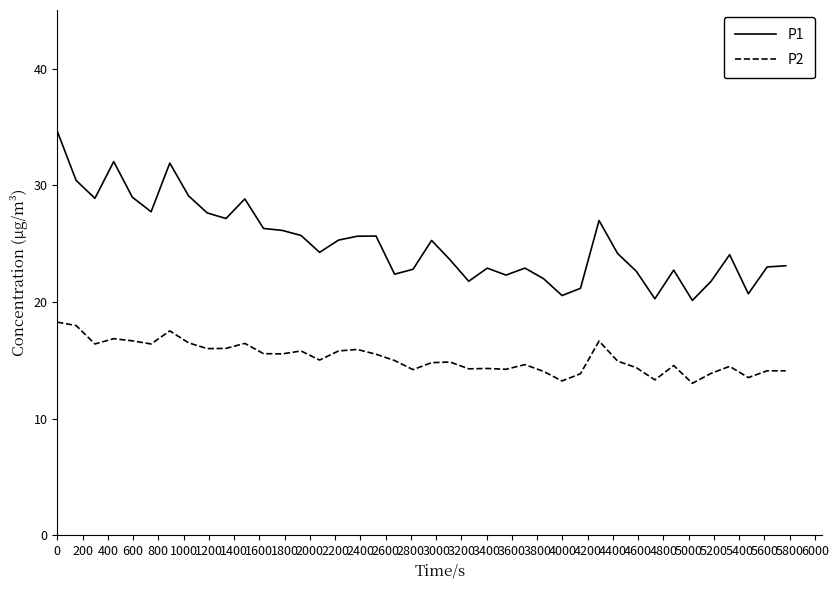

Which series has the largest total across all categories?

P1